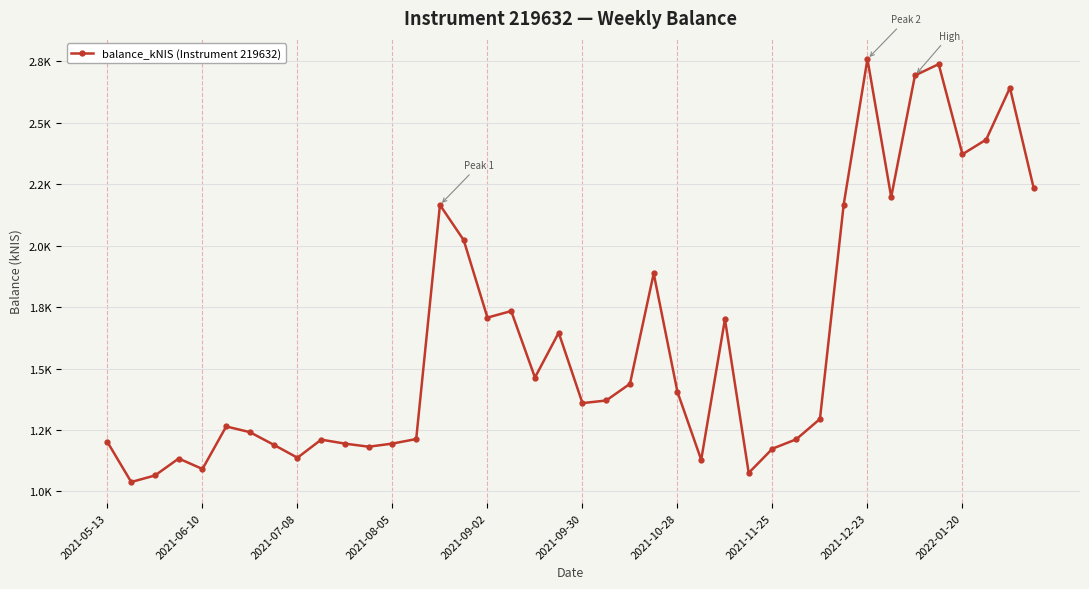

How many values are below 1370?

20